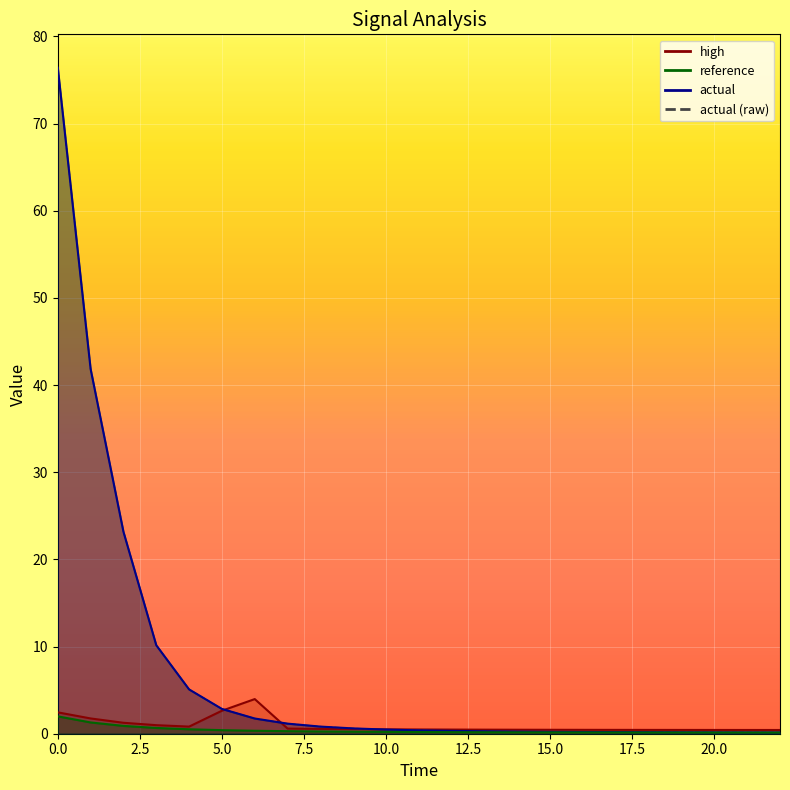

List the labels in order of reference value, largest first.

0, 1, 2, 3, 4, 5, 6, 7, 8, 9, 10, 11, 12, 13, 14, 15, 16, 17, 18, 19, 20, 21, 22